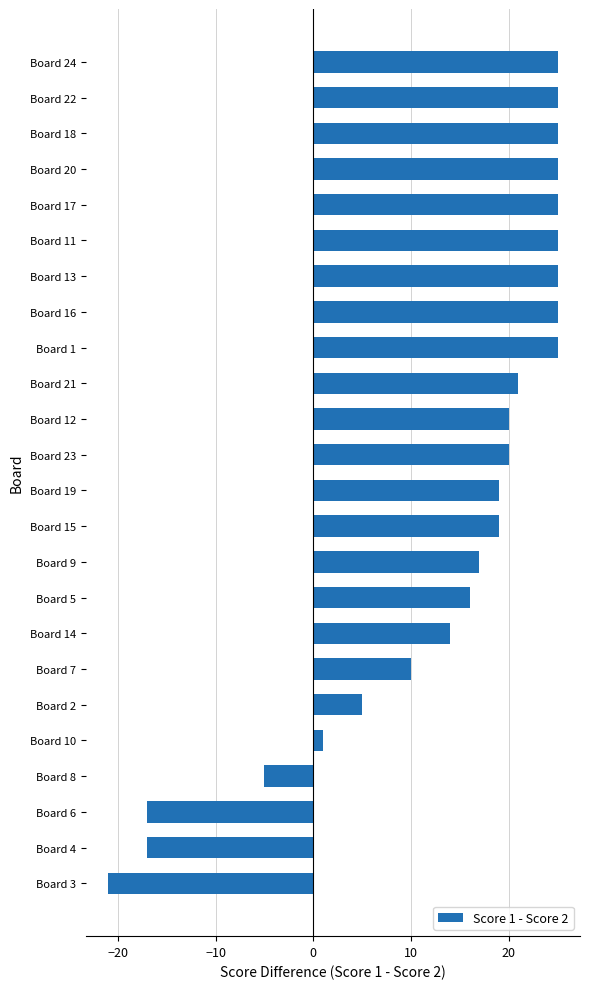

What is the difference between the second highest and second lowest values?

42